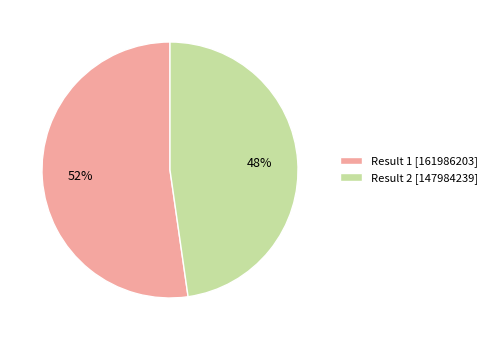

To the nearest percent, what is the average slice percentage?

50%